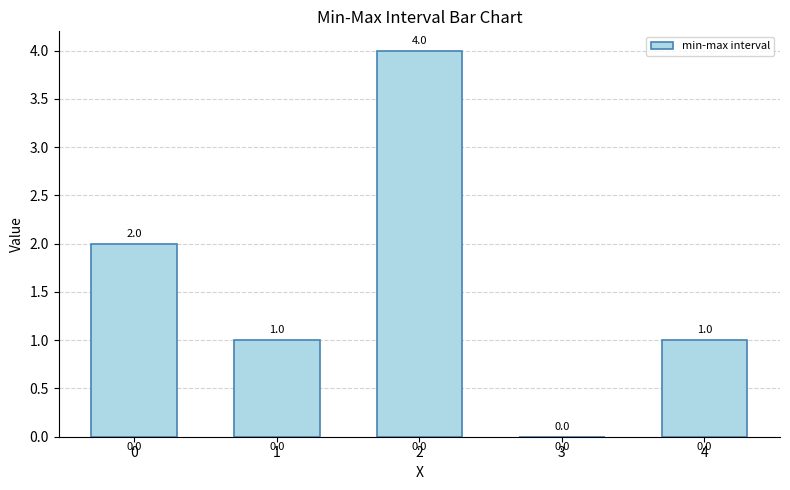

Reading left to right, extract all data points from this chart.

0=2	1=1	2=4	3=0	4=1